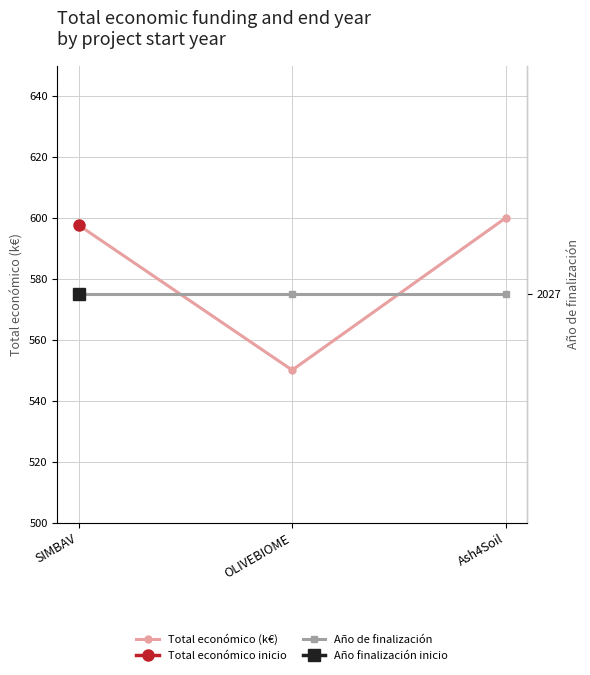

What is the label of the 1st point from the left?

SIMBAV